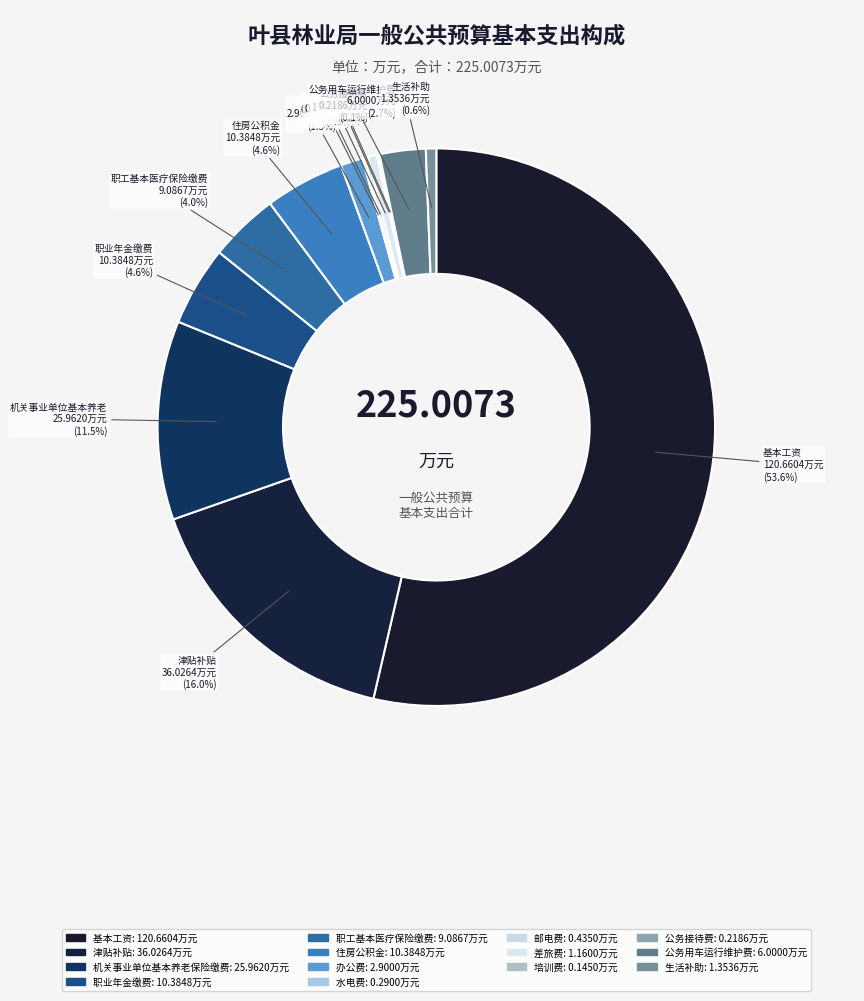

Which category accounts for the majority?

基本工资